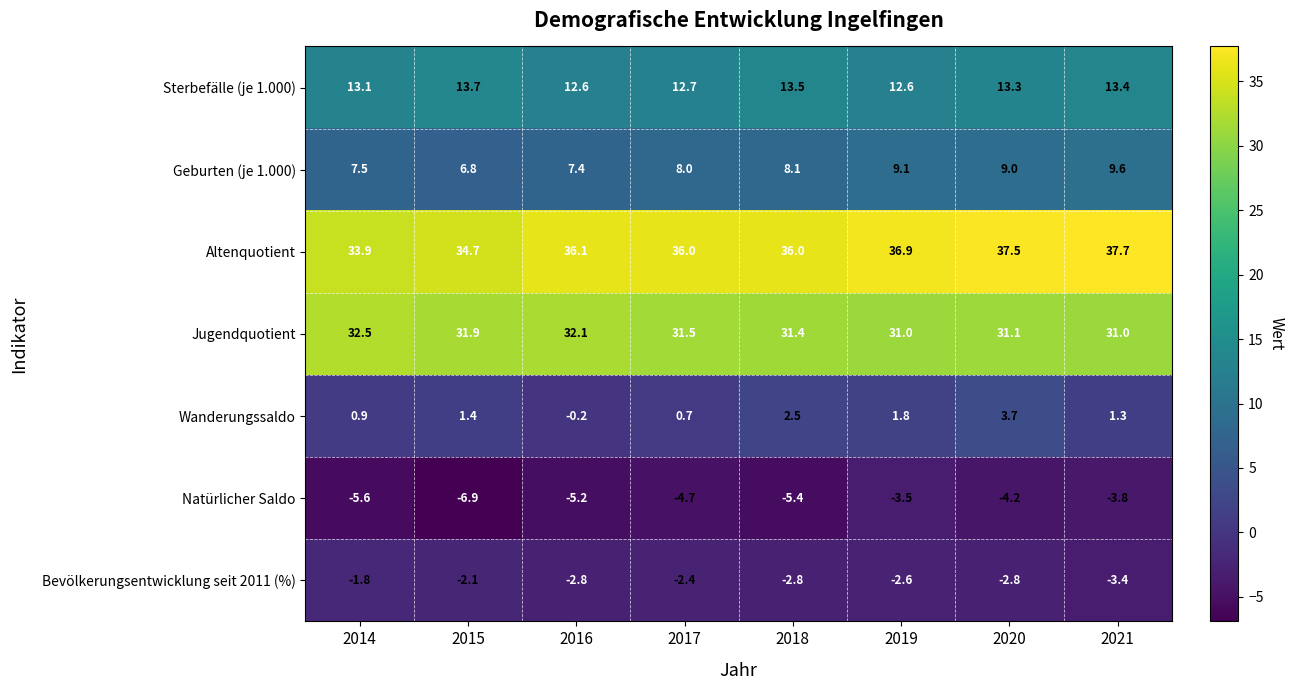

List the series in order of their peak value, lowest first.

Natürlicher Saldo, Bevölkerungsentwicklung seit 2011 (%), Wanderungssaldo, Geburten (je 1.000), Sterbefälle (je 1.000), Jugendquotient, Altenquotient